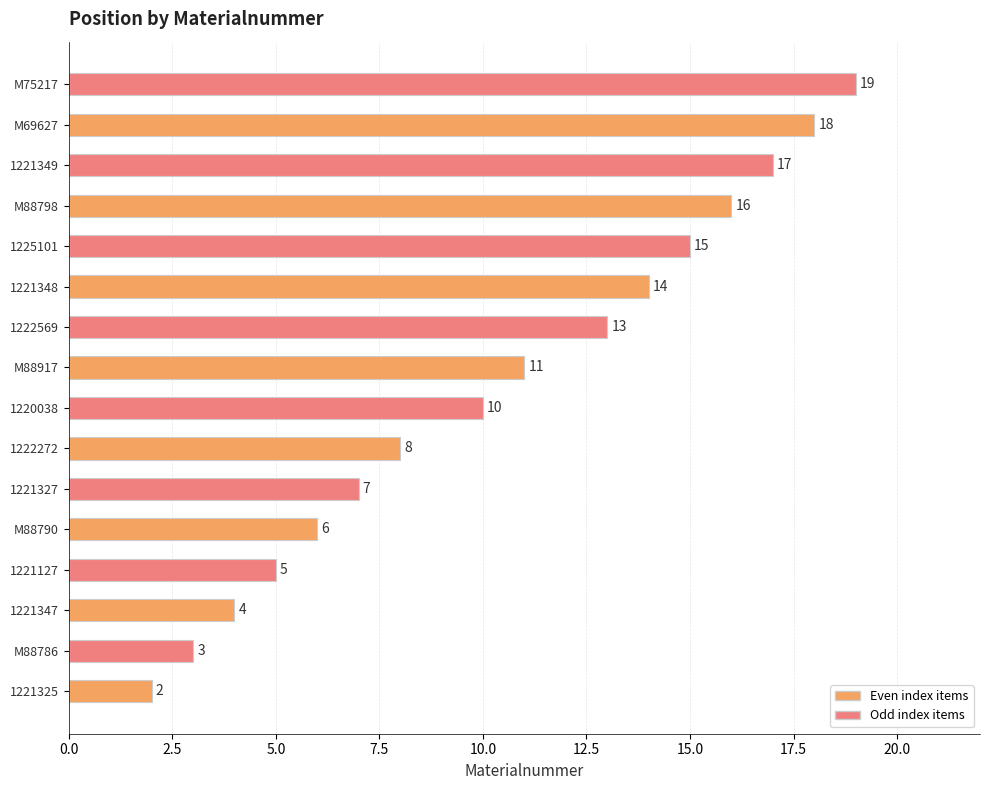

The value at 1222272 is 13. True or false?

False